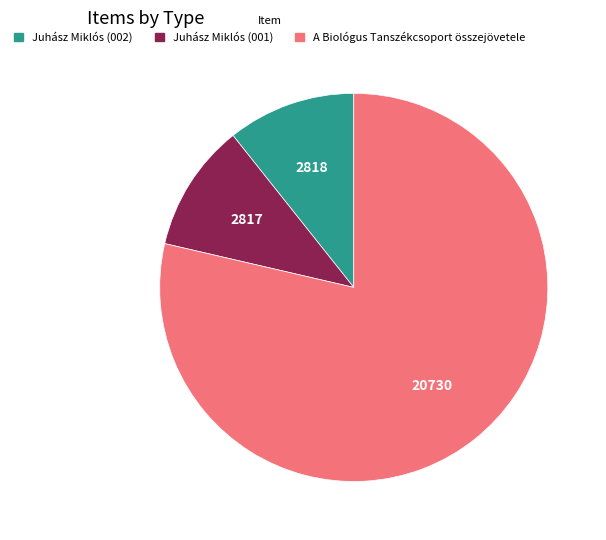

Do A Biológus Tanszékcsoport összejövetele and Juhász Miklós (002) together represent more than half of the pie?

Yes